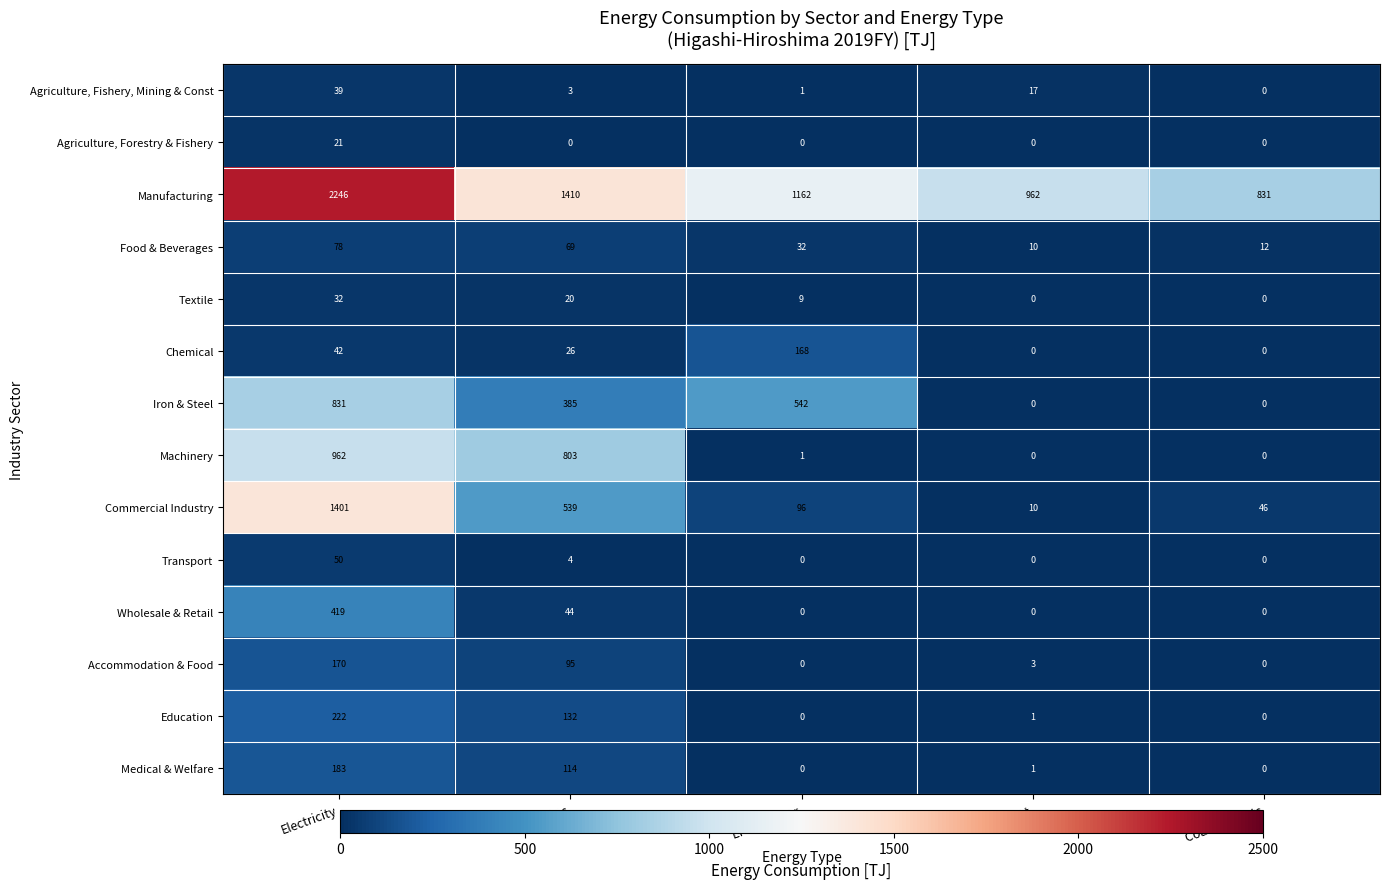

The Machinery series shows 315 at Electricity. True or false?

False